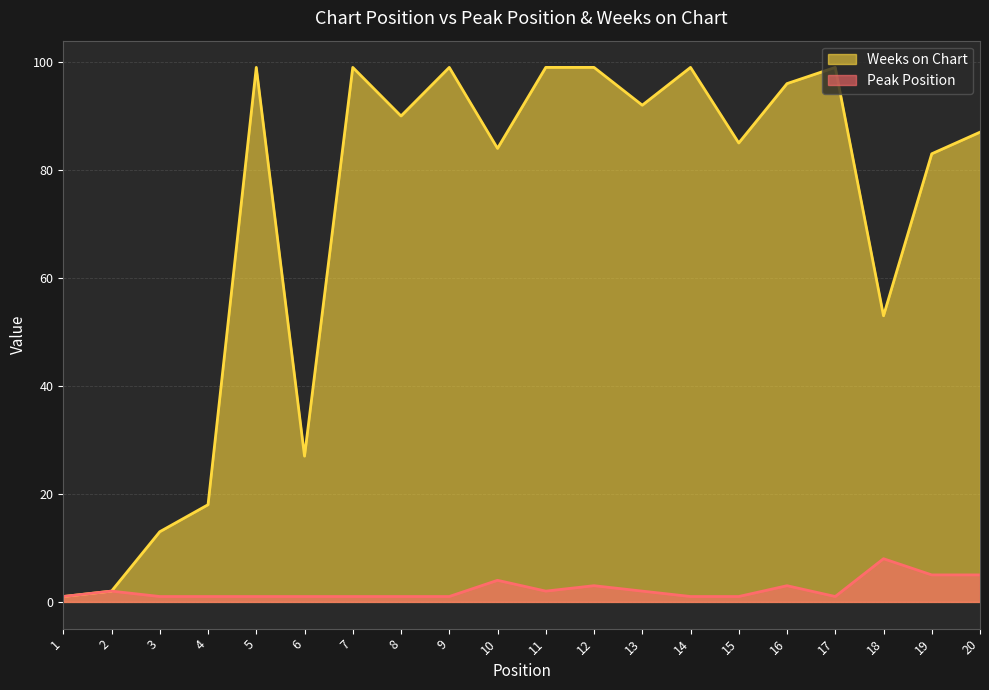

True or false: Weeks on Chart and Peak Position intersect in this chart.

False